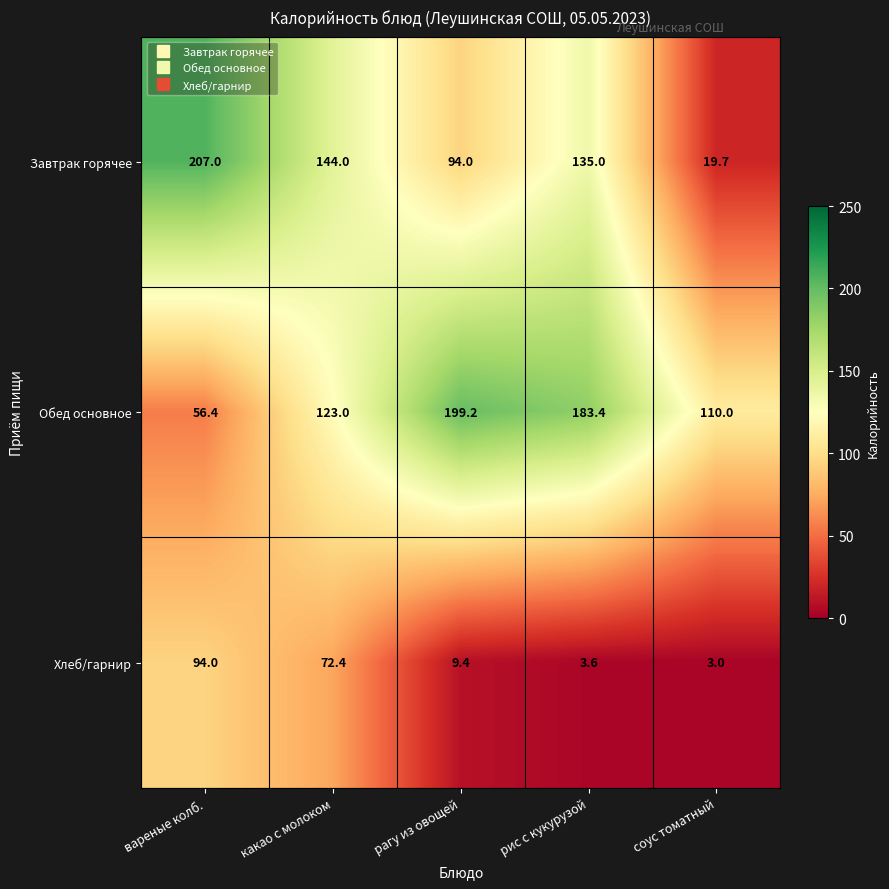

What is the maximum value shown in the chart?

207.0